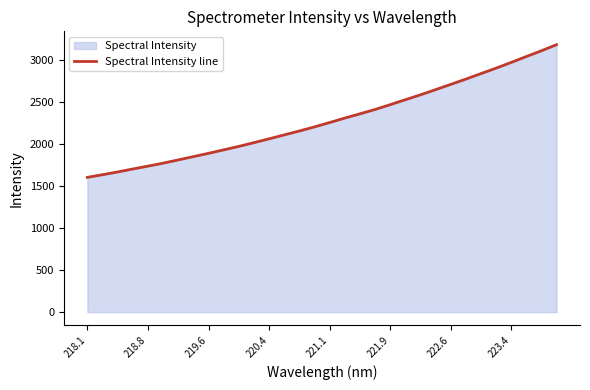

Between 221.1 and 223.4, which is larger?

223.4